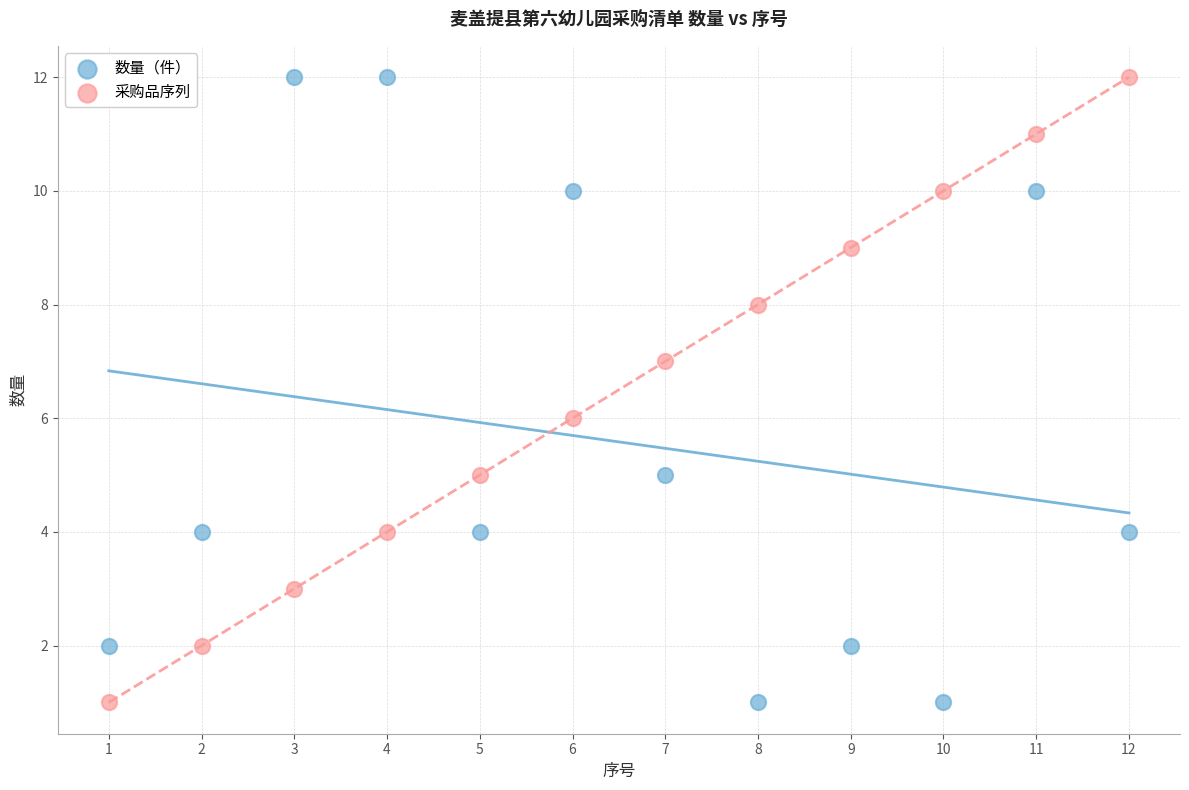

What is the X range (max minus min) for the scatter plot?

11